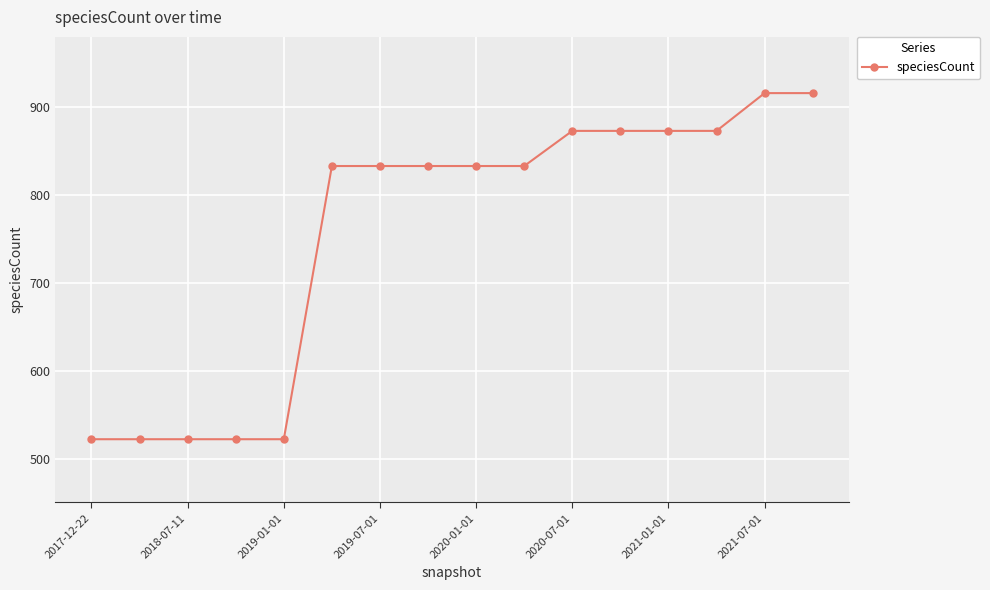

What is the value of the 8th point from the left?

833